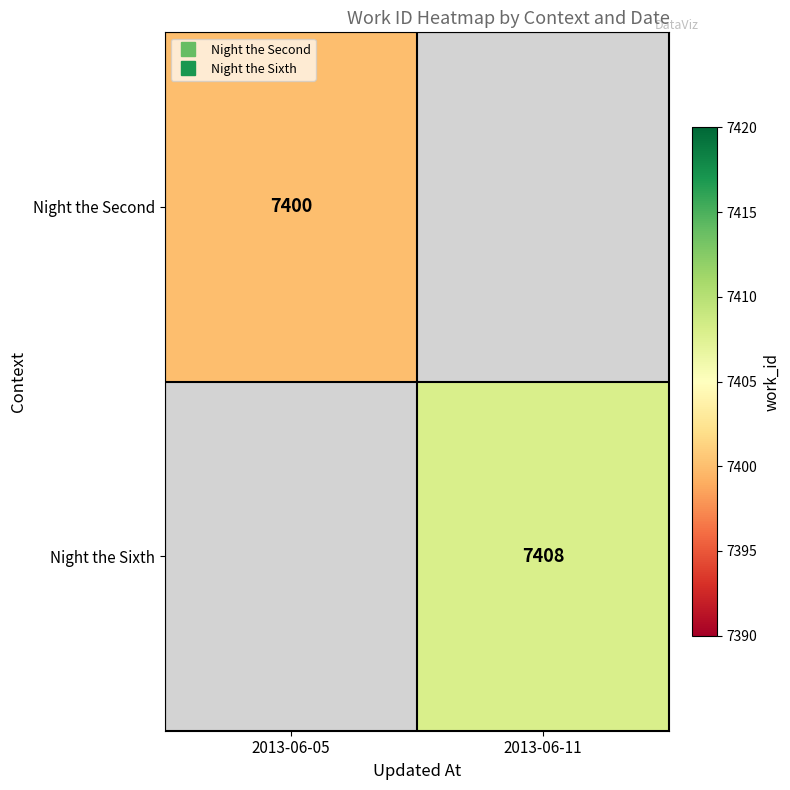

Which category has the lowest value in the Night the Sixth series?

2013-06-05